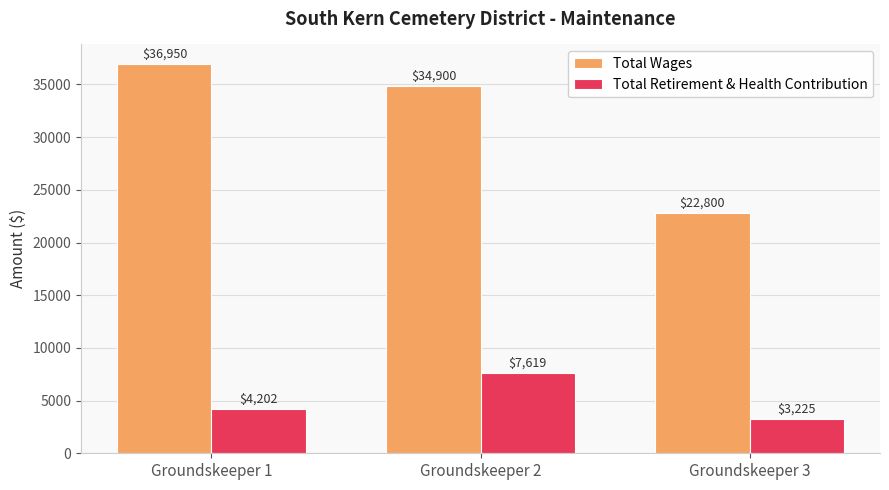

Is it true that Total Wages equals 22800 at Groundskeeper 3?

True